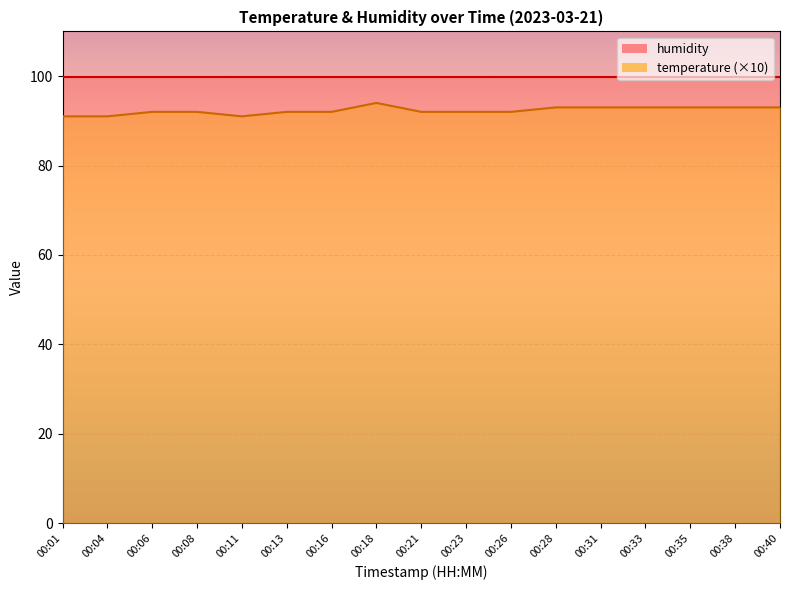

What is the change in value from 00:01 to 00:33?

+2